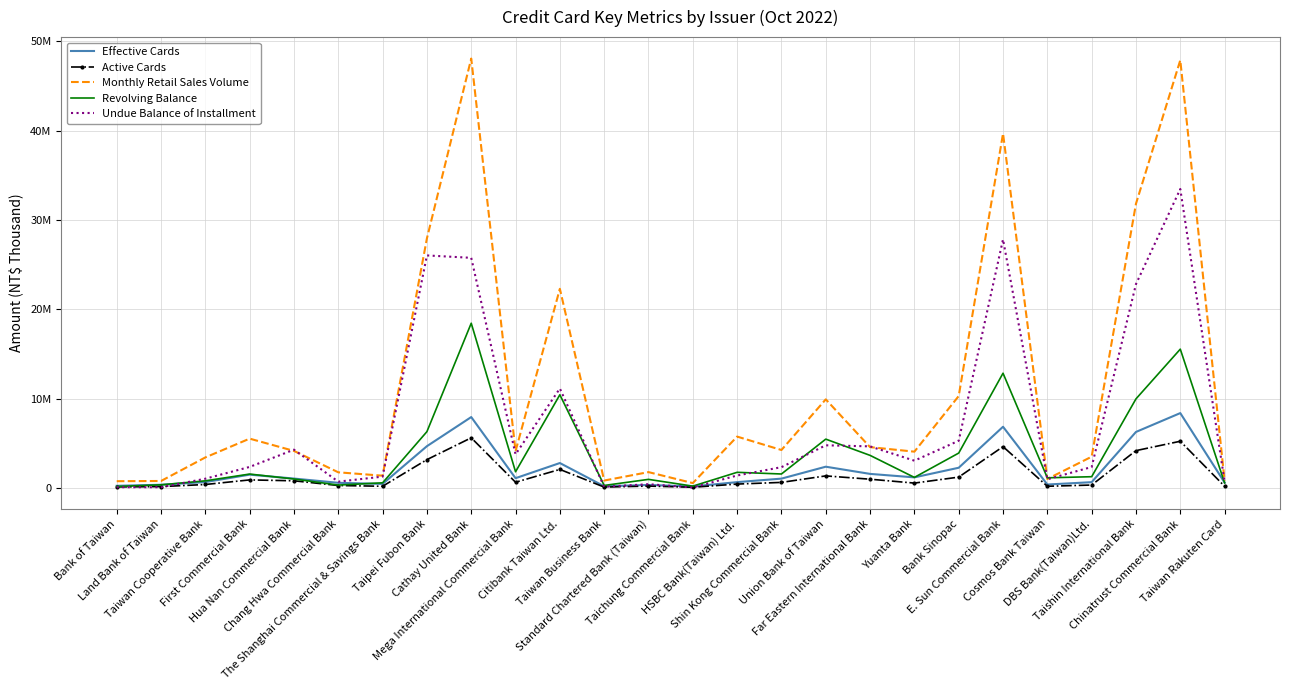

How many interior local valleys does the Revolving Balance series have?

7